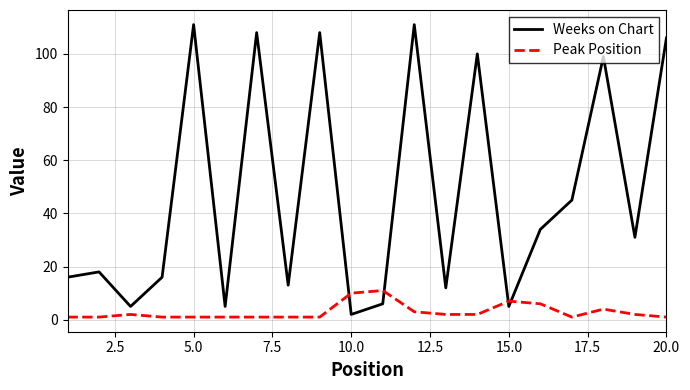

What is the average value of the Weeks on Chart series?

48